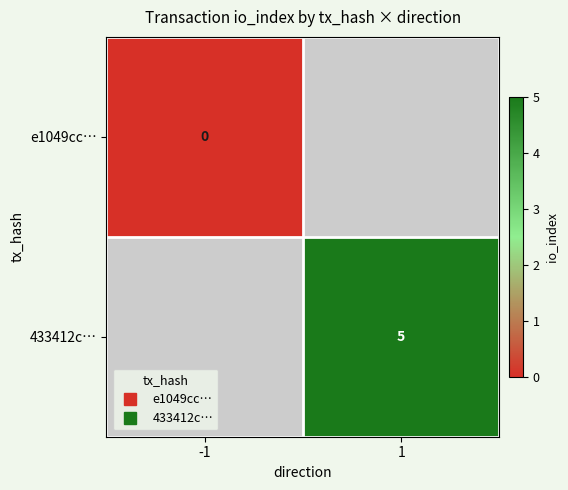

True or false: e1049cc… has a value of 0.0 at -1.

True